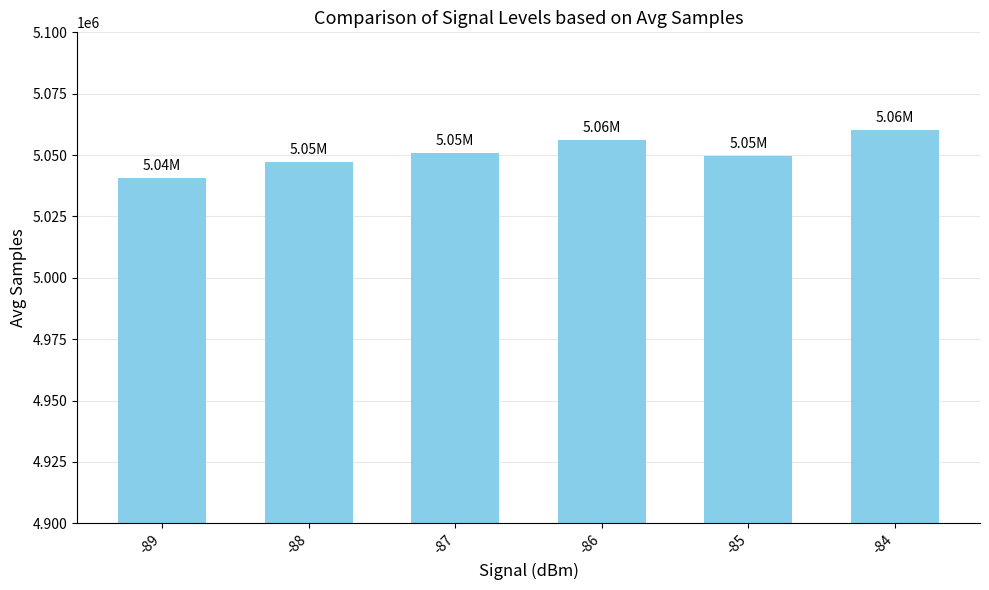

What is the approximate value at -85, to the nearest 10?

5049700